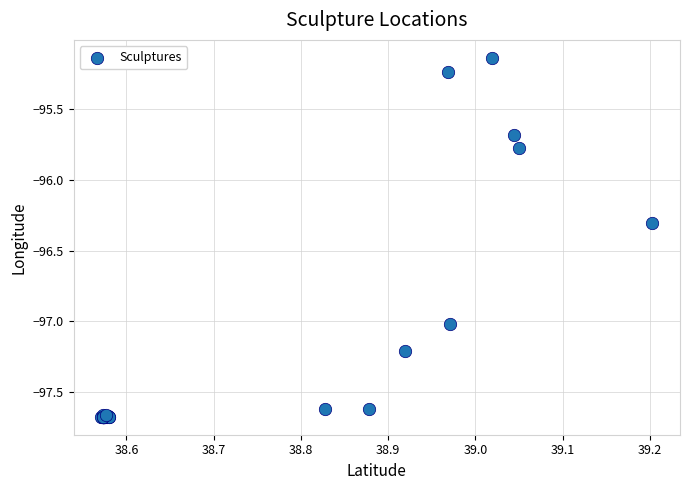

What Y value in the scatter plot is closest to -96?

-95.8